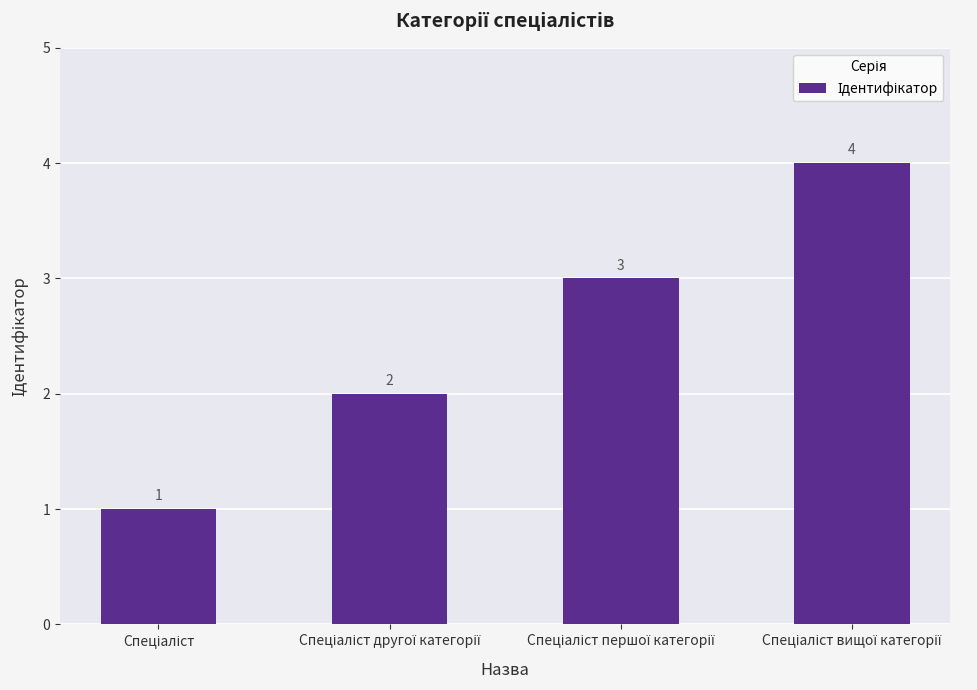

Count the values in the range 2 to 4.

3